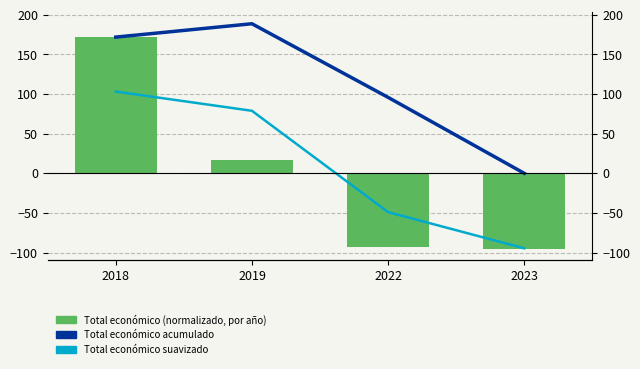

Which label corresponds to the smallest value in the chart?

2023